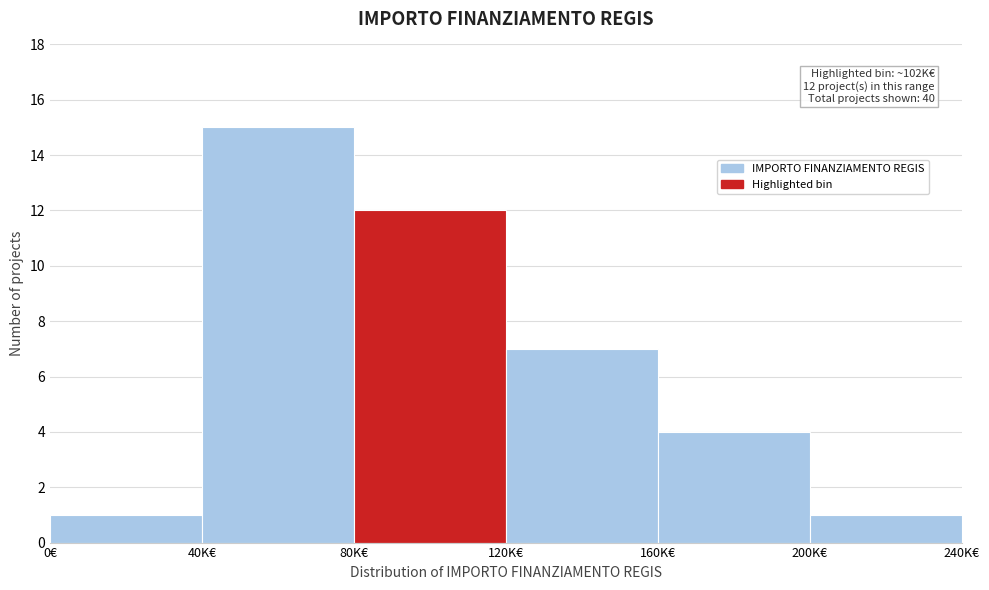

Reading left to right, what are all the values shown in this chart?

1	15	12	7	4	1